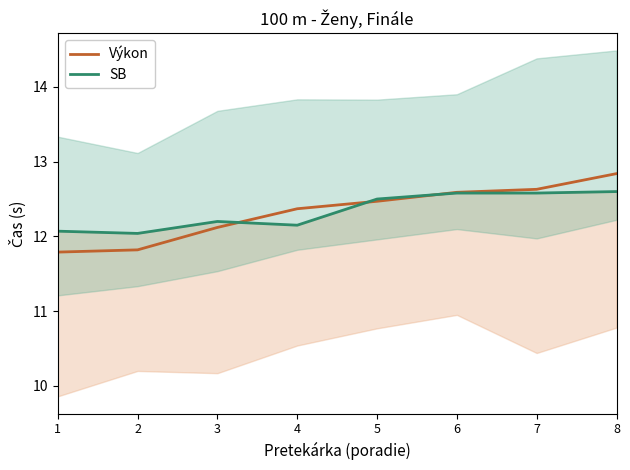

Rank the series by their average value, from highest to lowest.

SB, Výkon